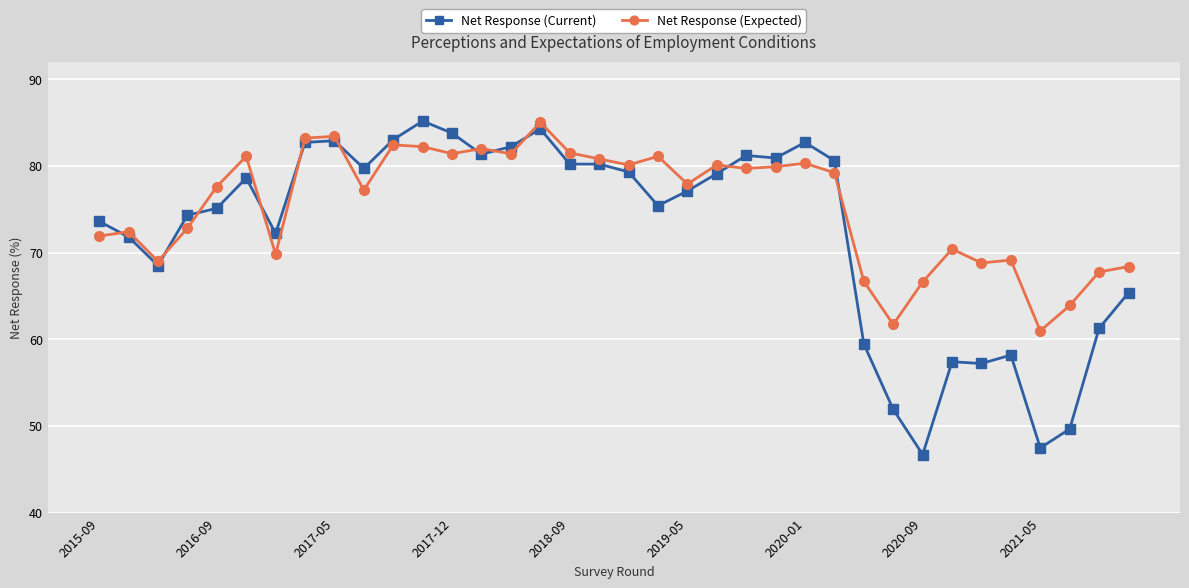

True or false: Net Response (Expected) has more than 2 interior local peaks.

True